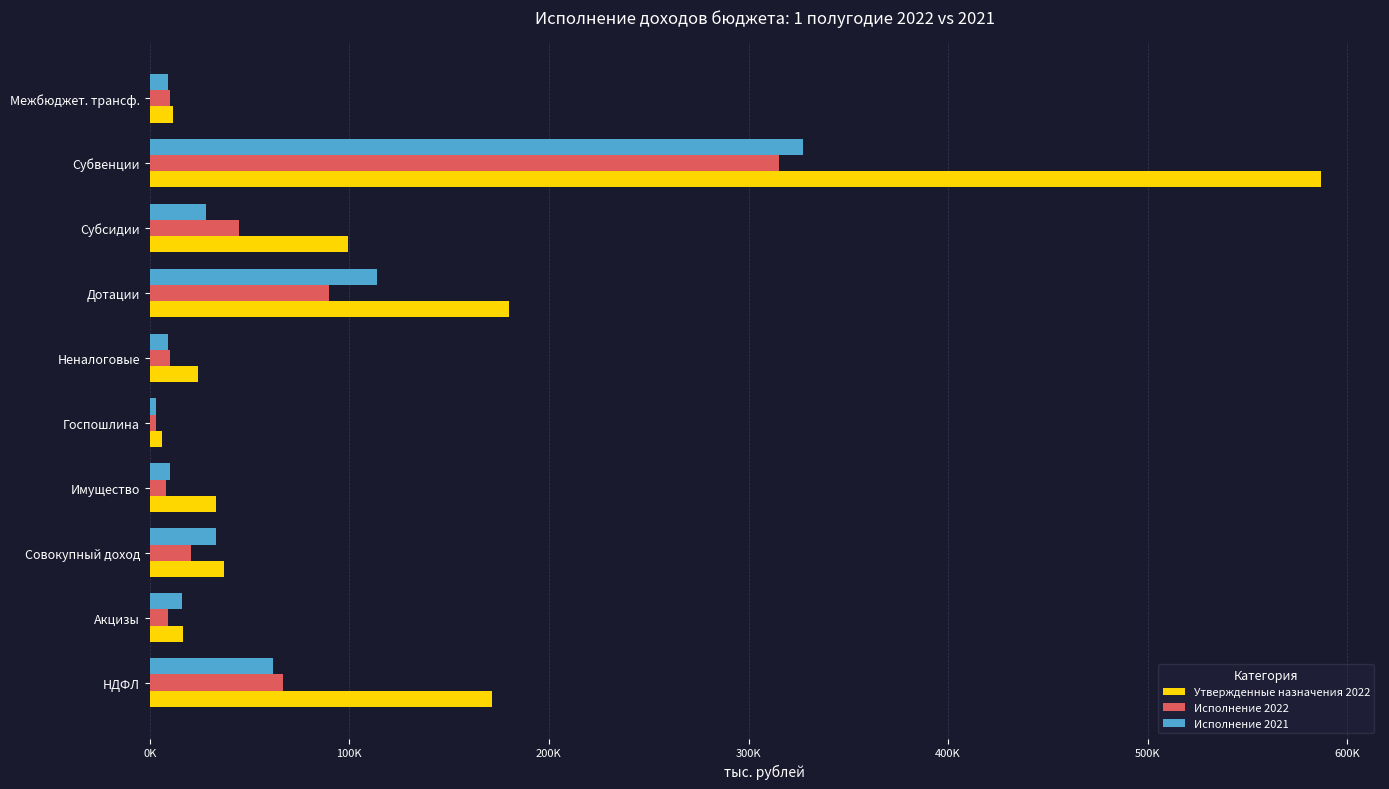

What are all the series names shown in the legend?

Утвержденные назначения 2022, Исполнение 2022, Исполнение 2021